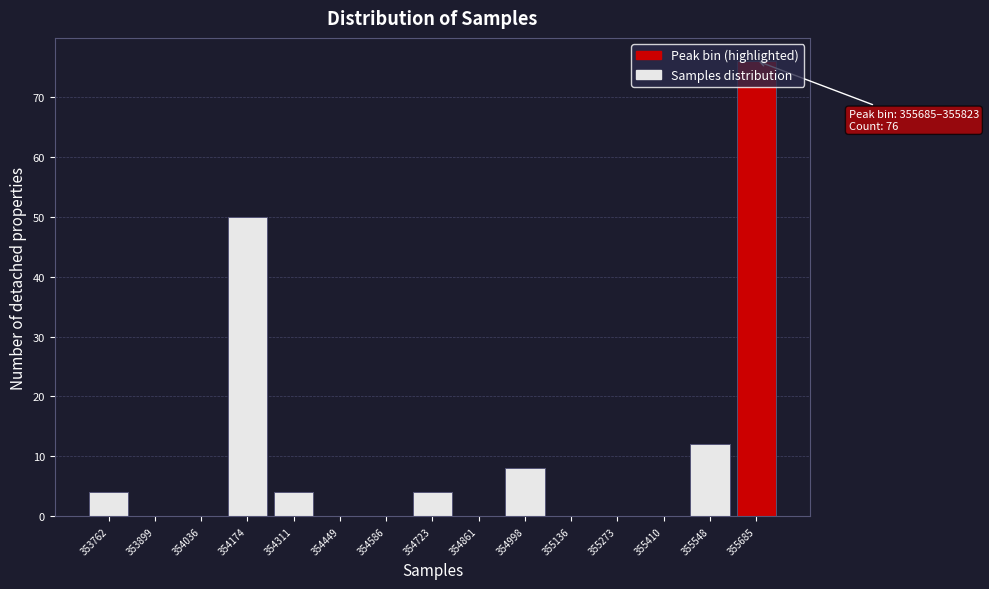

What is the sum of all values?

158